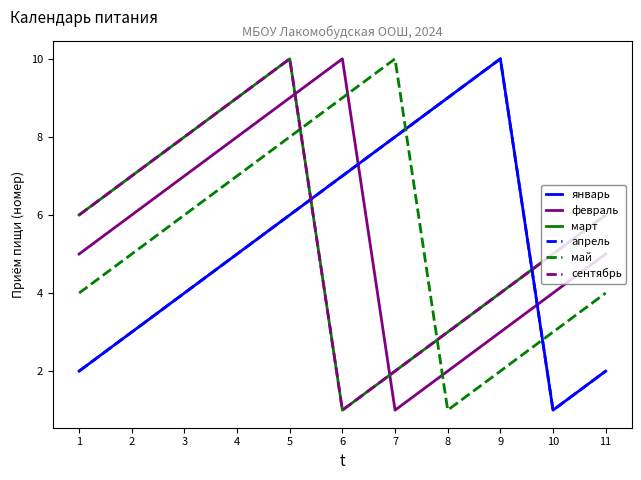

What is the minimum value shown in the chart?

1